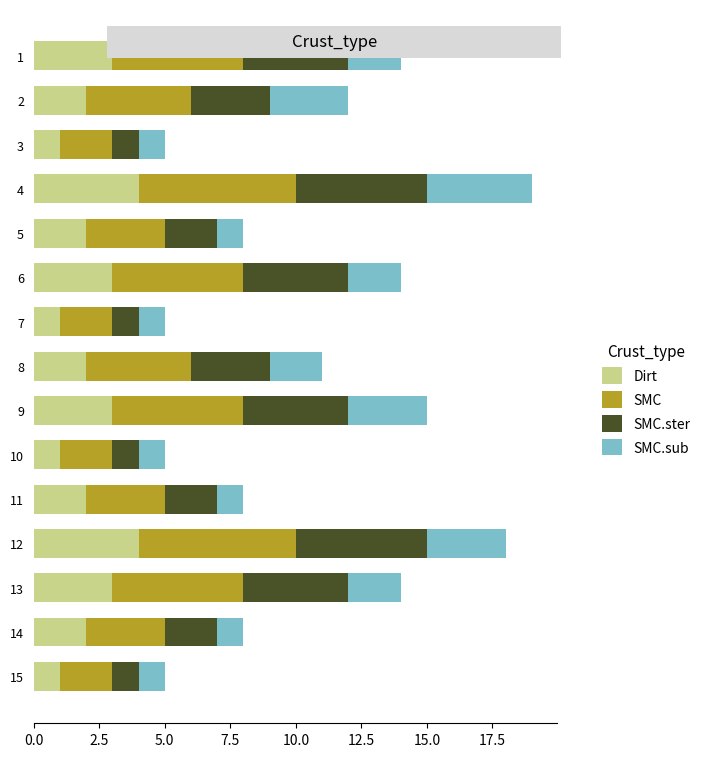

What are all the series names shown in the legend?

Dirt, SMC, SMC.ster, SMC.sub